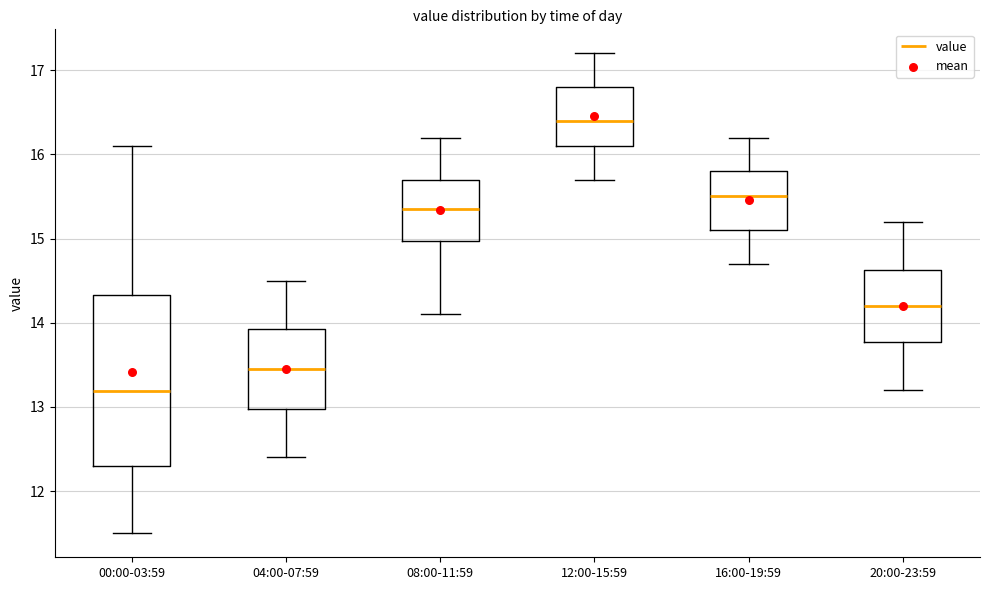

Comparing the boxes themselves (not the whiskers), which one is the tallest?

00:00-03:59